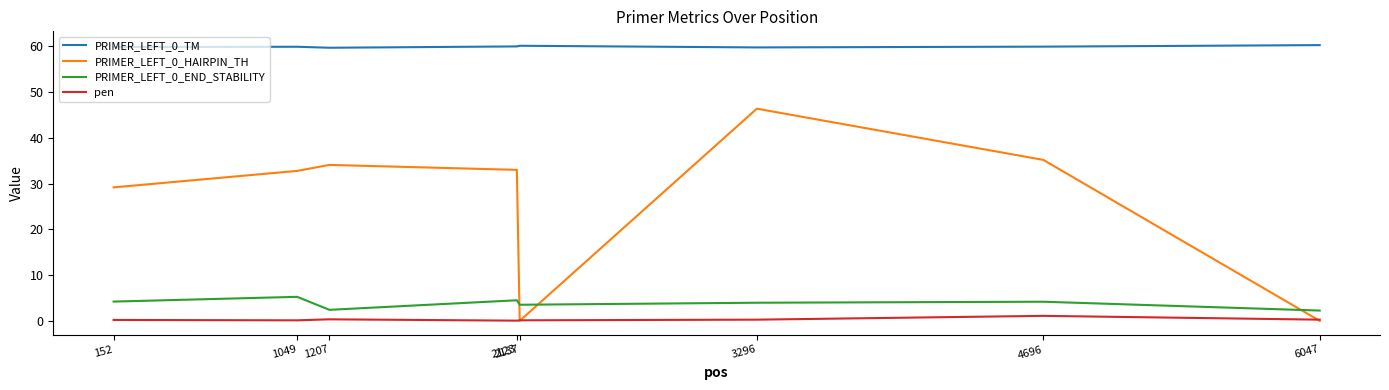

Is the value of pen at 6047 greater than the value of PRIMER_LEFT_0_END_STABILITY at 1207?

No